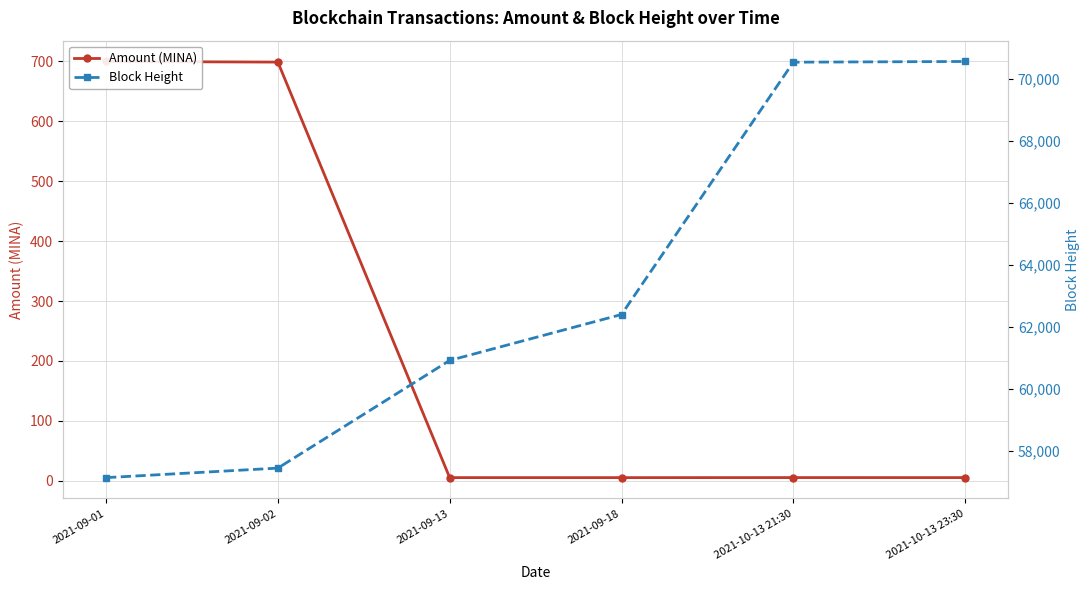

What are all the series names shown in the legend?

Amount (MINA), Block Height